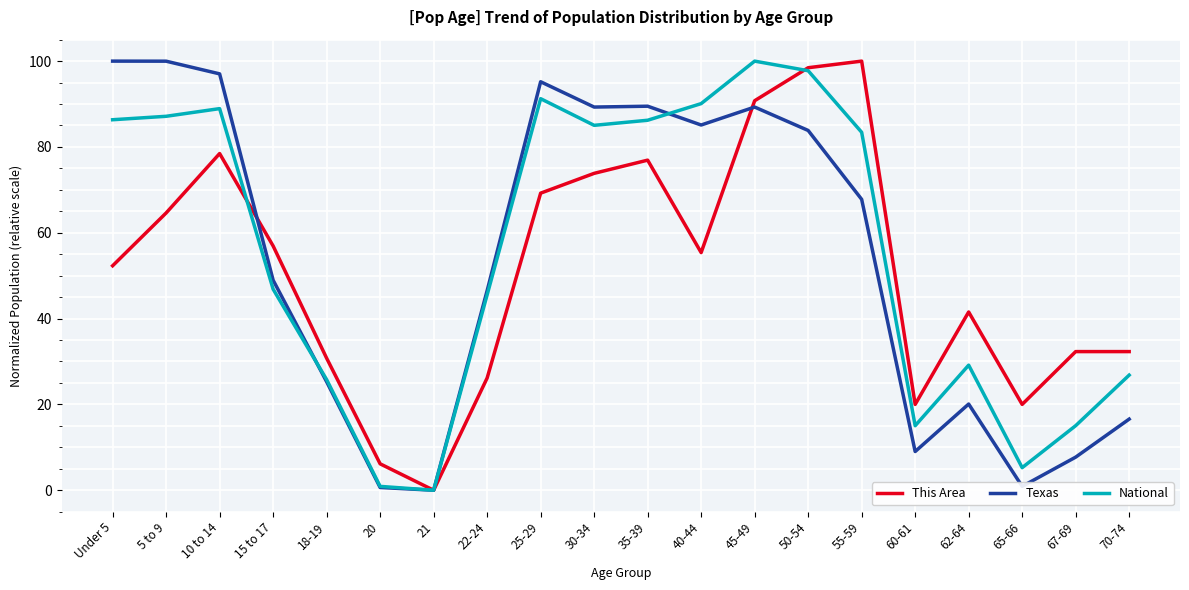

The value of This Area at 55-59 is 100.0. True or false?

True